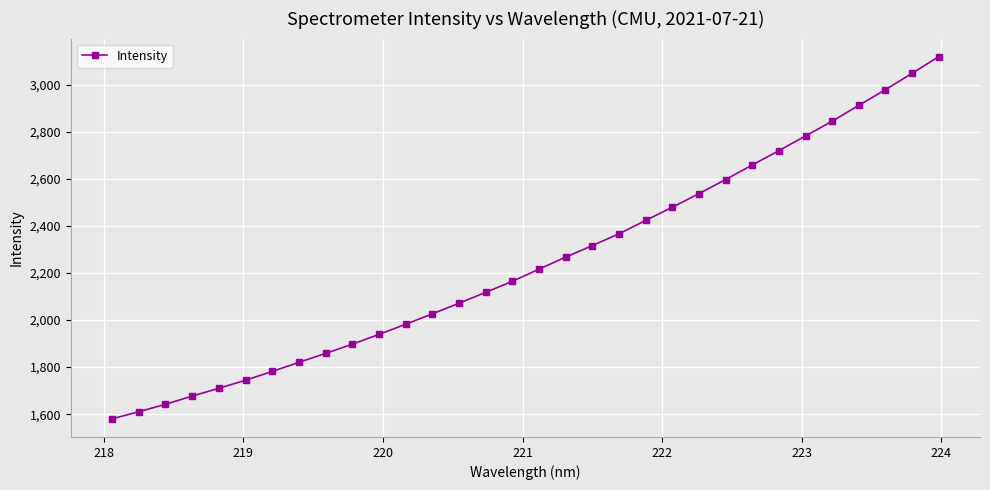

How many distinct data groups are displayed?

1